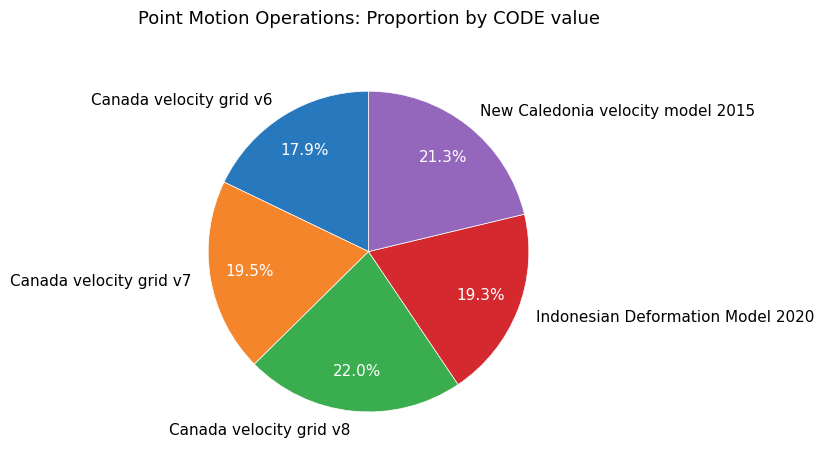

Combined, what portion of the pie is Canada velocity grid v7 and New Caledonia velocity model 2015?

40.8%